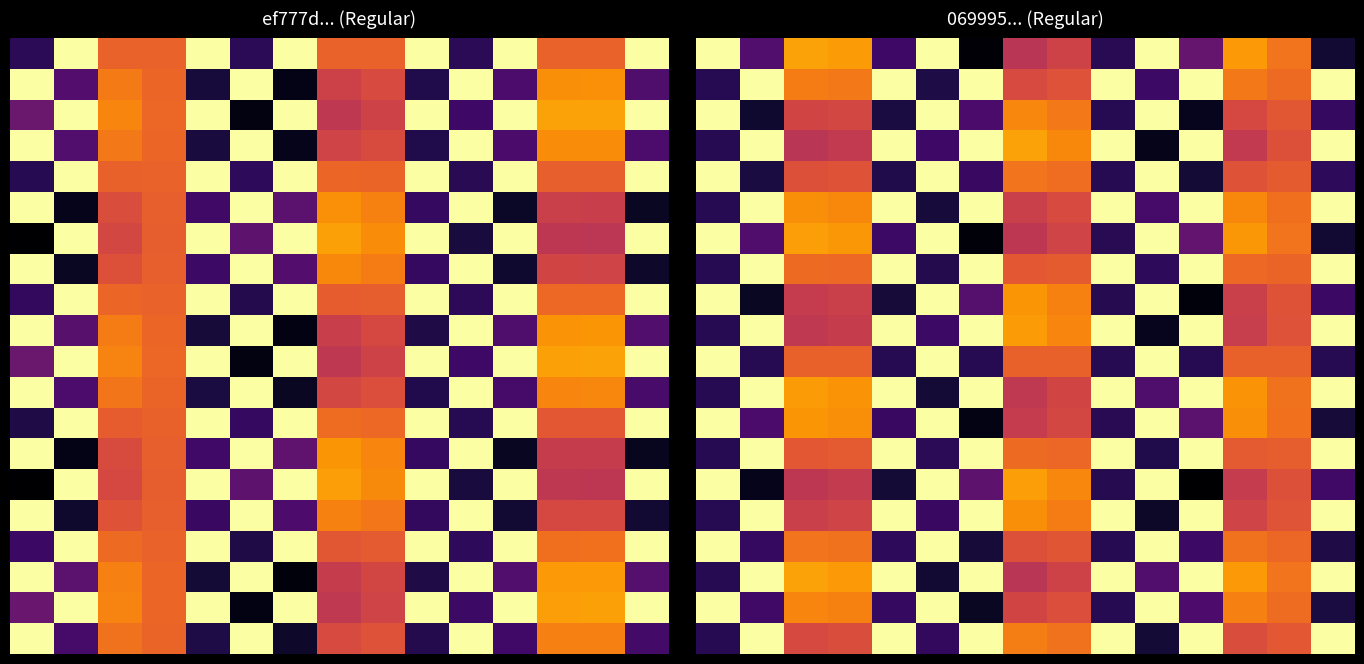

At which category is the sum across all series the highest?

2